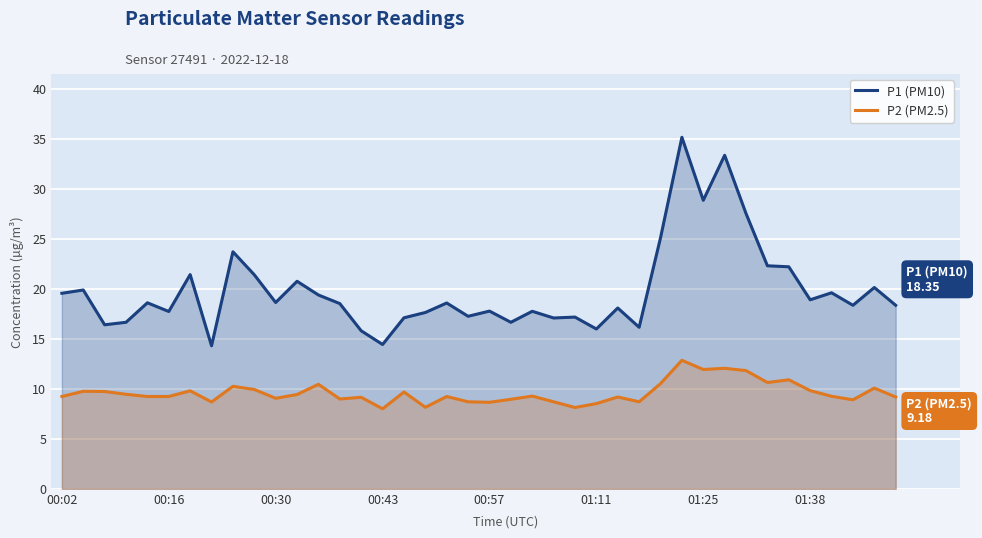

What is the difference between the maximum and minimum values in the P2 (PM2.5) series?

4.8